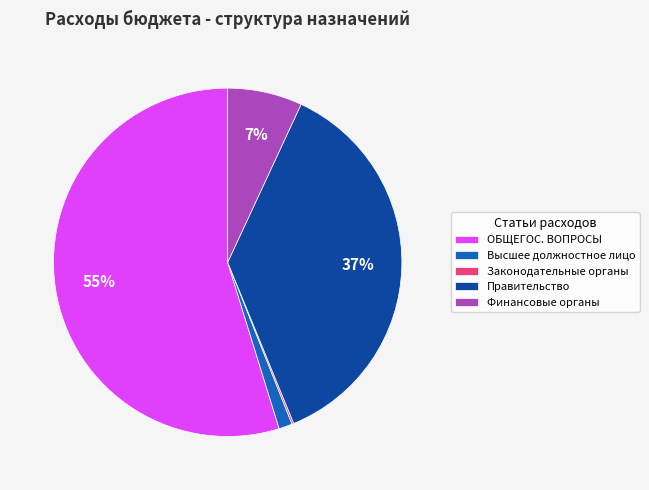

What is the largest slice in the pie chart?

ОБЩЕГОС. ВОПРОСЫ